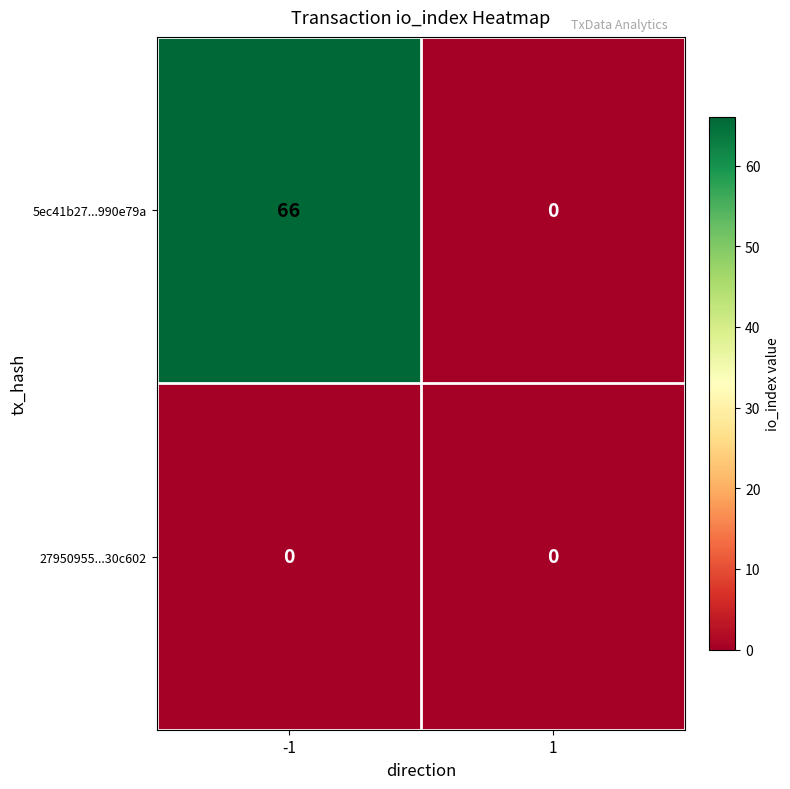

Reading left to right, what are all the values shown in this chart?

5ec41b27...990e79a: 66	0
27950955...30c602: 0	0